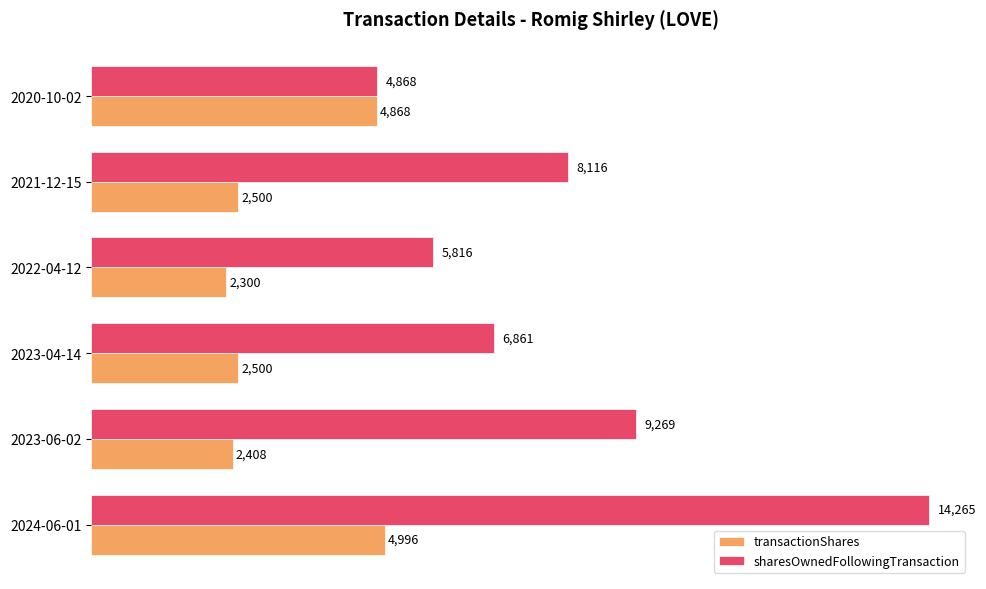

Which series changed the most between 2024-06-01 and 2020-10-02?

sharesOwnedFollowingTransaction